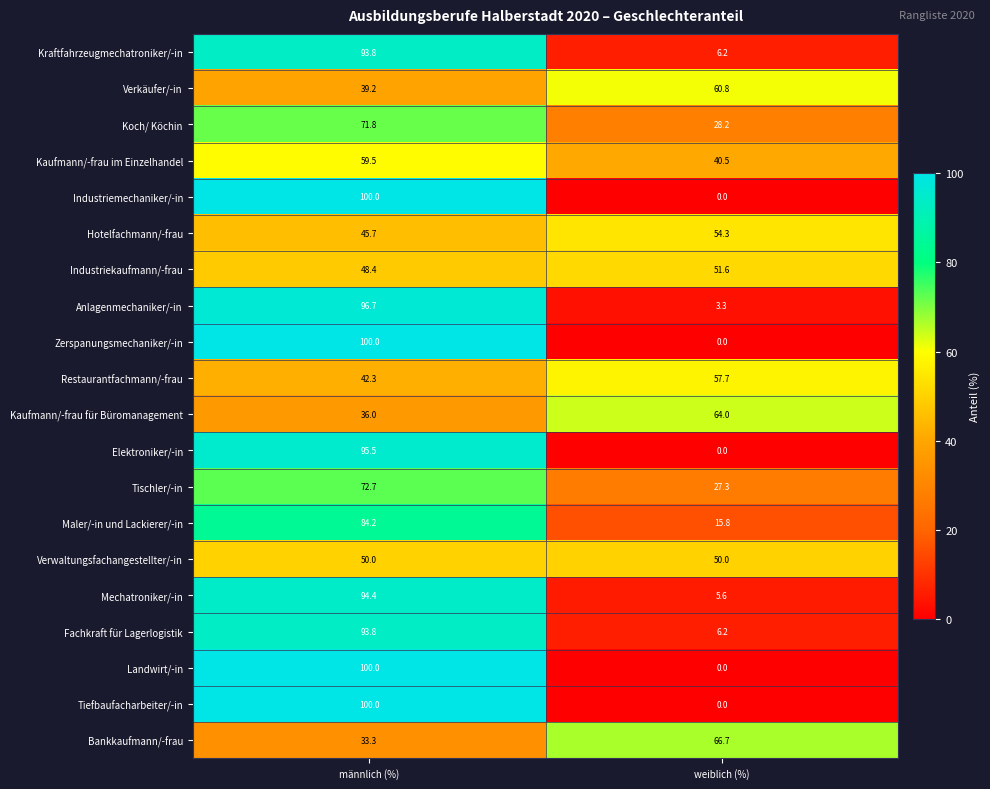

What is the difference between the Maler/-in und Lackierer/-in values at weiblich (%) and männlich (%)?

68.4